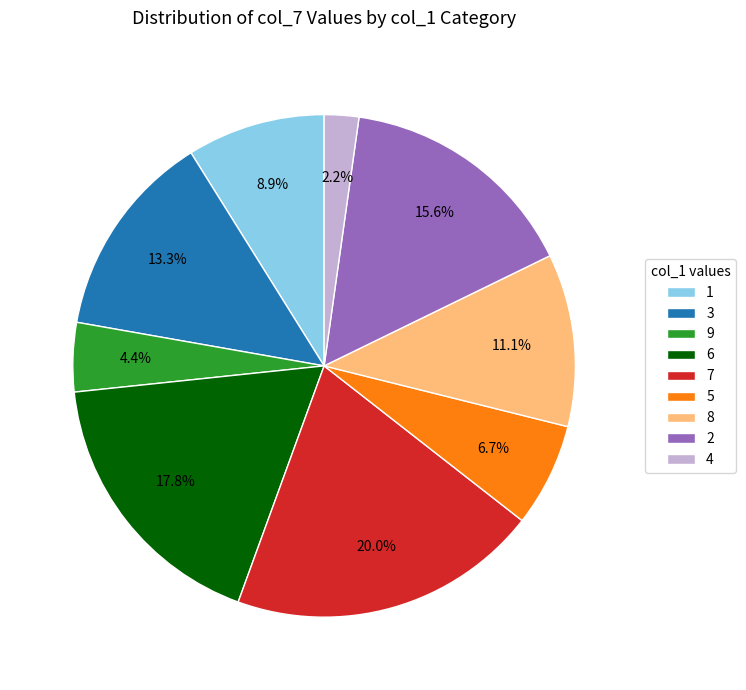

What is the total percentage of 8 and 6?

28.9%